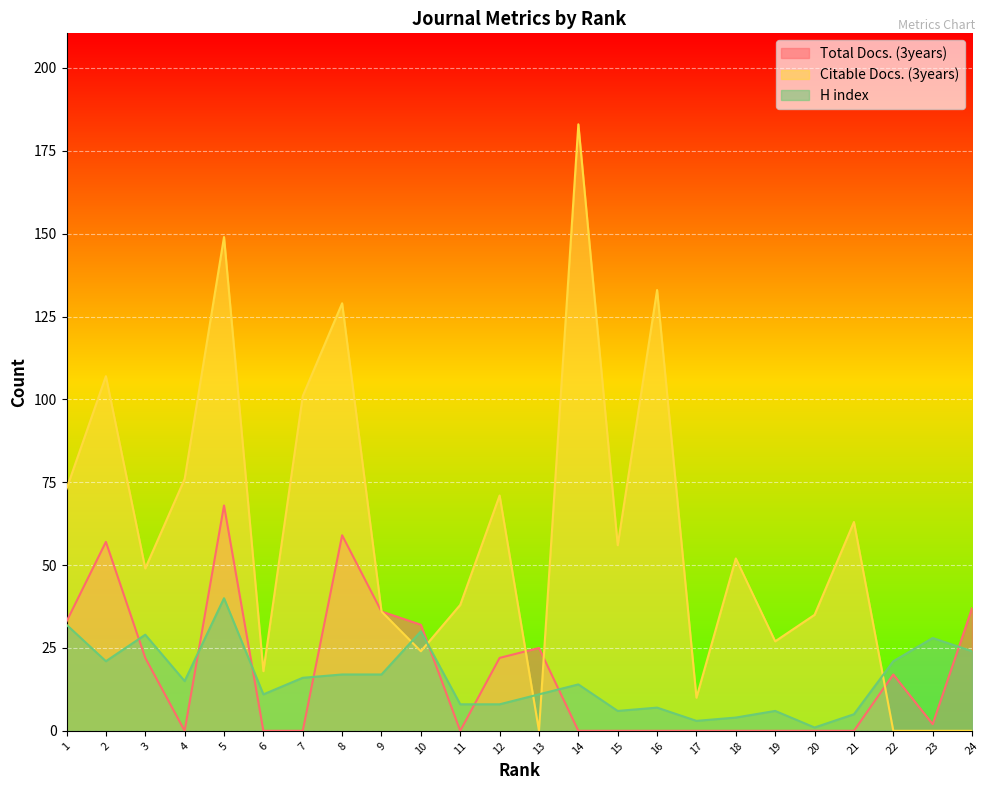

How many values in the Citable Docs. (3years) series are below 52?

12